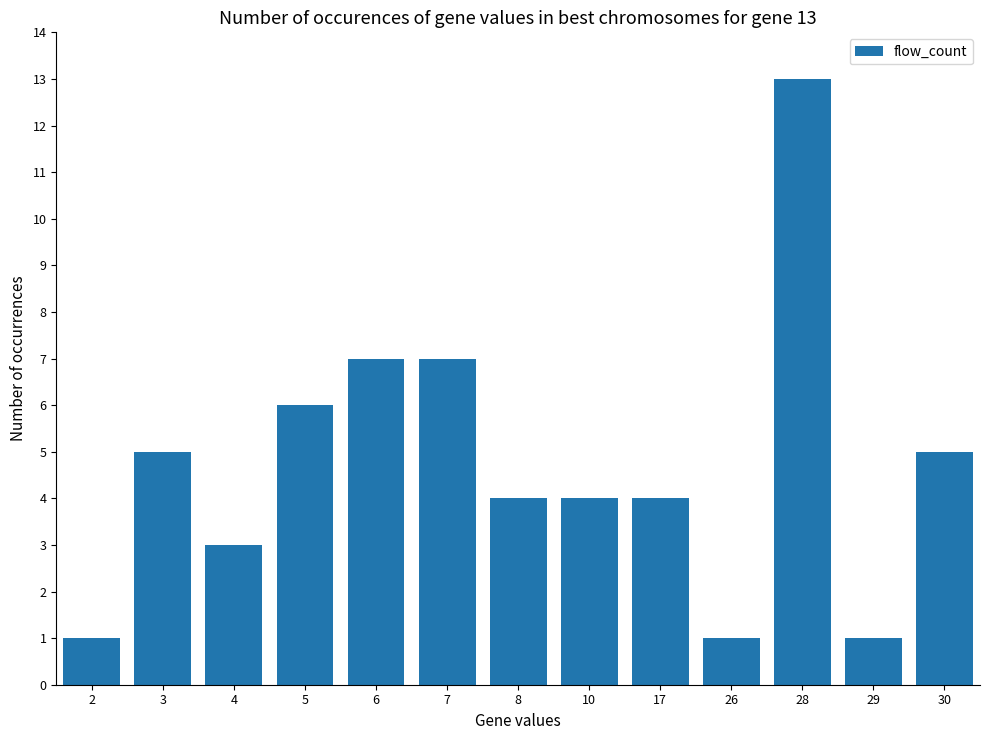

How many data points does each series have?

13